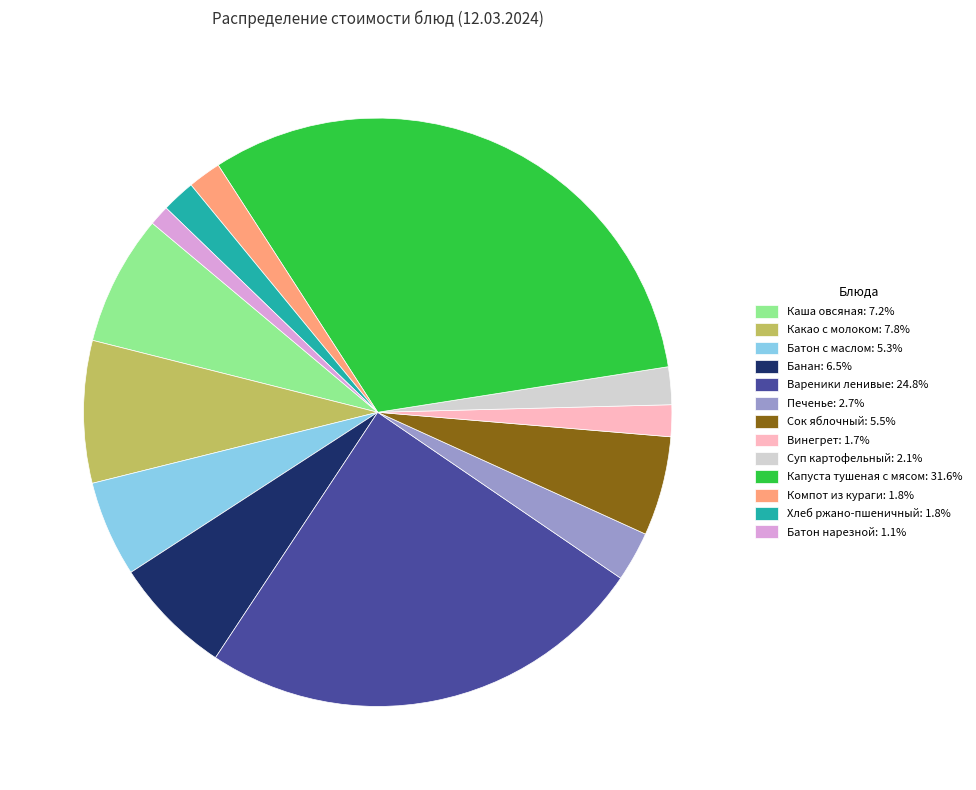

Is the sum of Каша овсяная and Печенье greater than half?

No